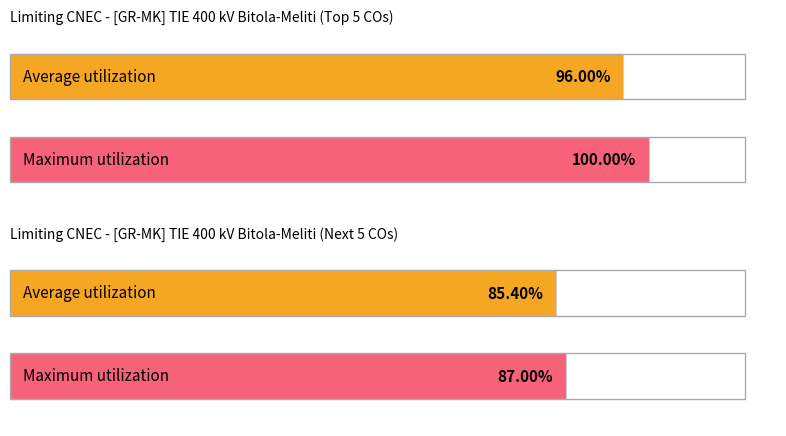

True or false: Loading (%) has a value of 24 at AL_CO_00001.

False